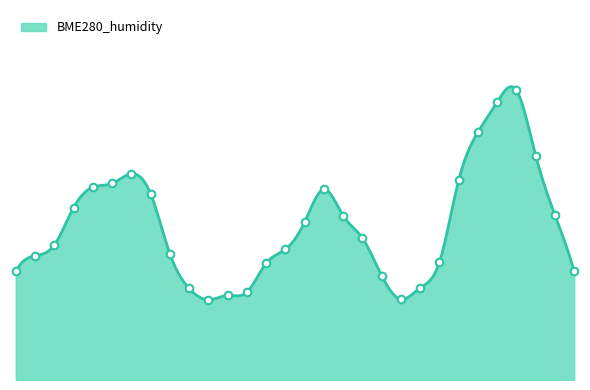

Which has a higher value, 03:36 or 04:00?

03:36